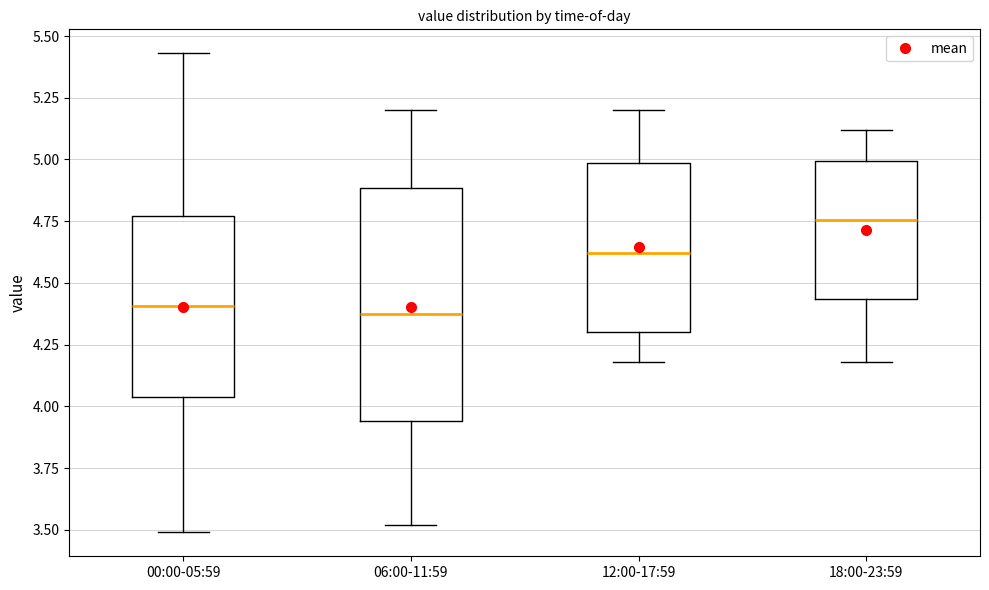

Reading left to right, transcribe this box plot: for each box, give where its median line is, the range the box spans, and where its two whiskers end, as read against the y-axis. The values are not printed on the chart, so give them approximately, as read against the axis.

00:00-05:59: median 4.40, box 4.05 to 4.75, whiskers 3.50 to 5.45
06:00-11:59: median 4.40, box 3.95 to 4.90, whiskers 3.50 to 5.20
12:00-17:59: median 4.60, box 4.30 to 5.00, whiskers 4.20 to 5.20
18:00-23:59: median 4.75, box 4.45 to 5.00, whiskers 4.20 to 5.10